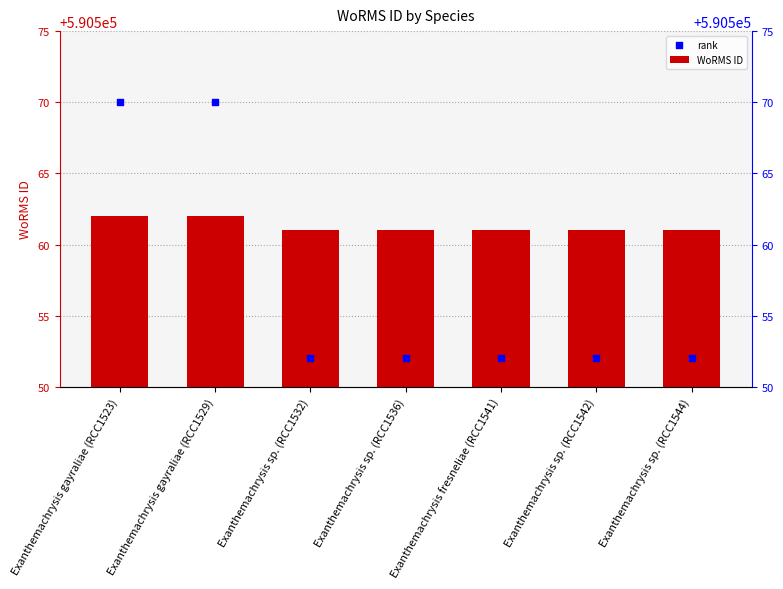

Which series has the widest spread of Y values?

rank